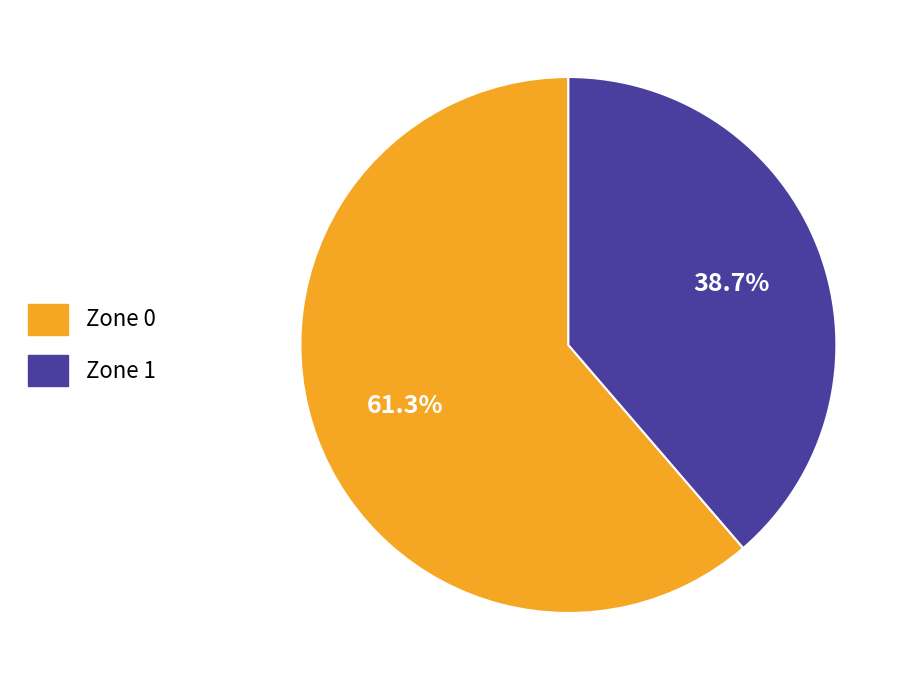

Rank the categories by value from lowest to highest.

Zone 1, Zone 0